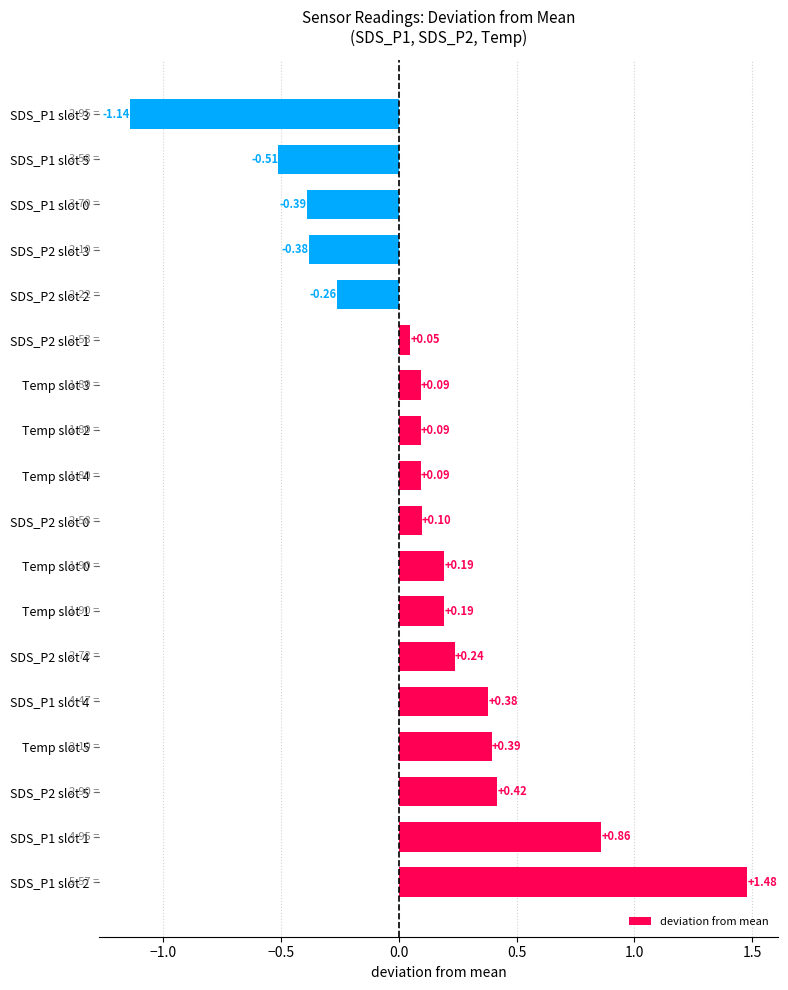

What is the average value?

0.1